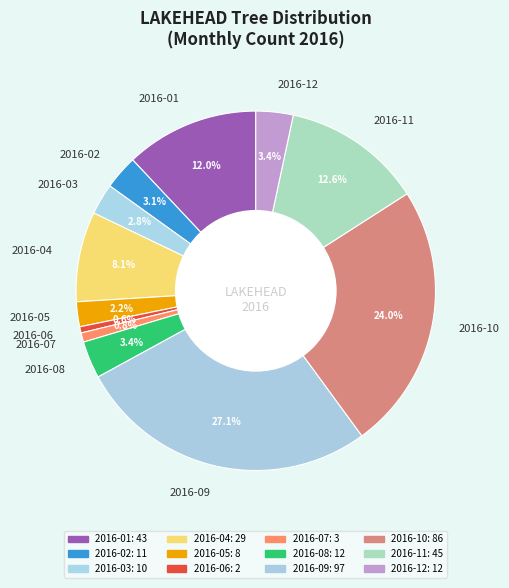

Is there any slice that represents more than half of the pie?

No